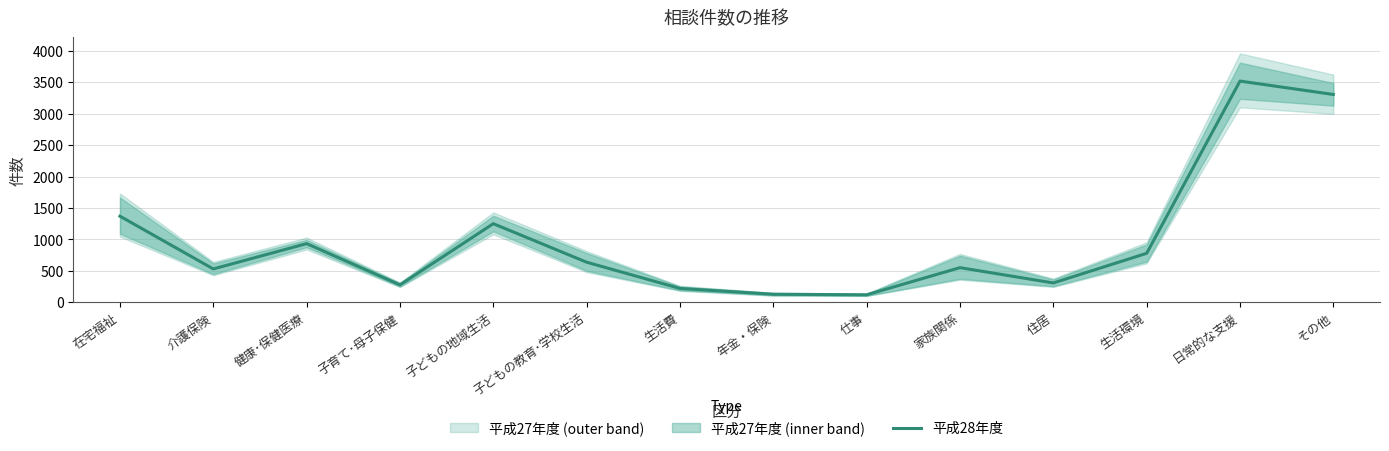

What value does the data have at 健康･保健医療?

934.0